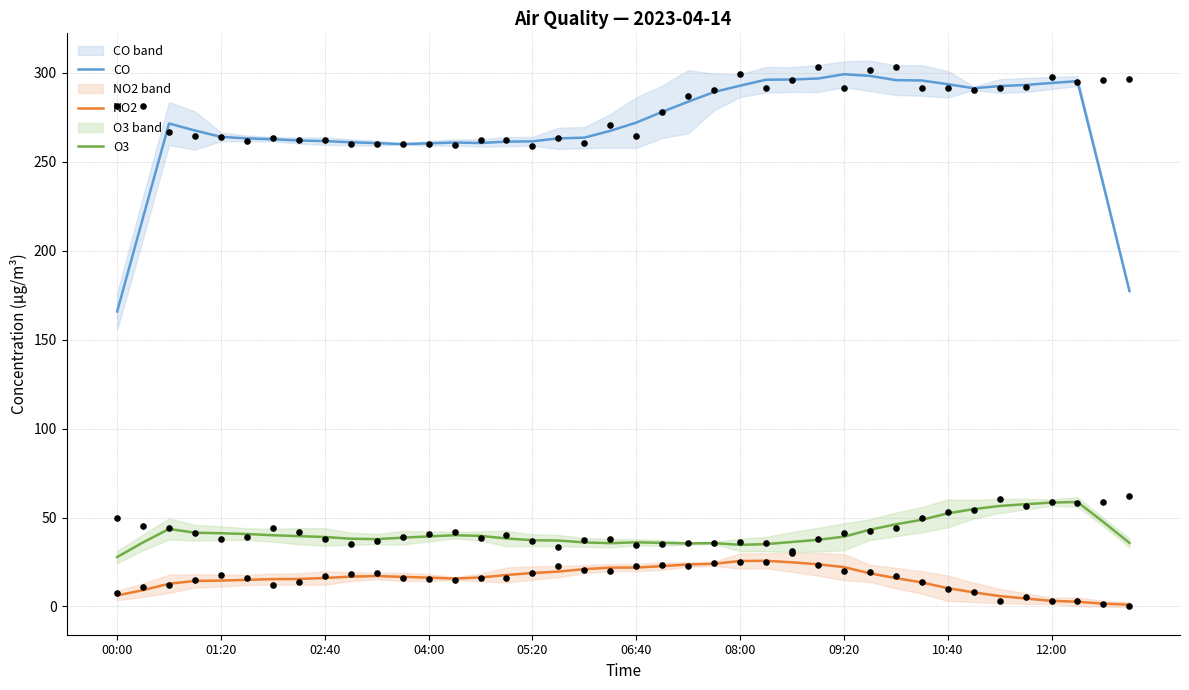

Which series has the largest total across all categories?

CO obs